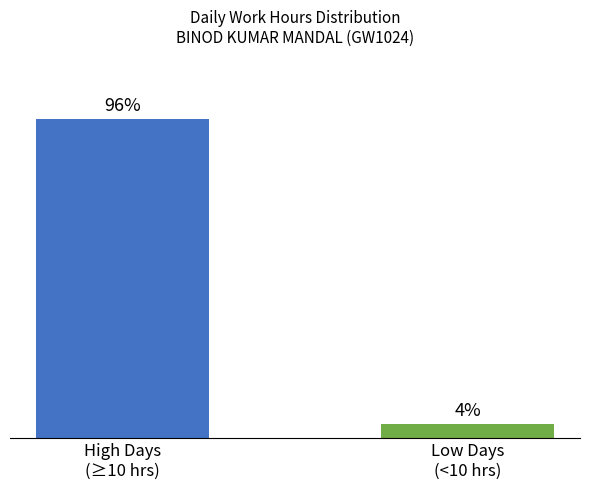

Does the chart contain any negative values?

No